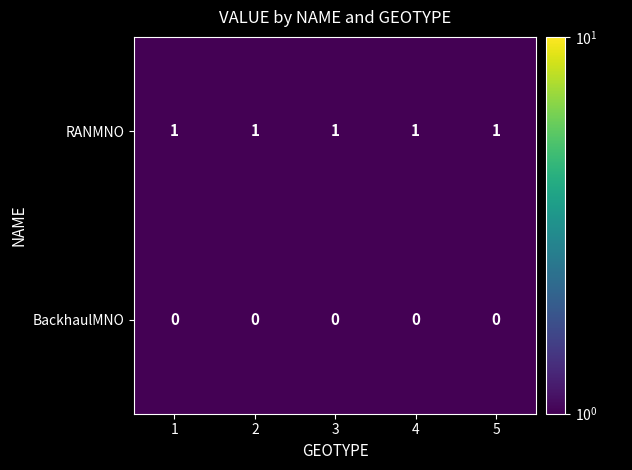

The RANMNO series shows 0 at 2. True or false?

False